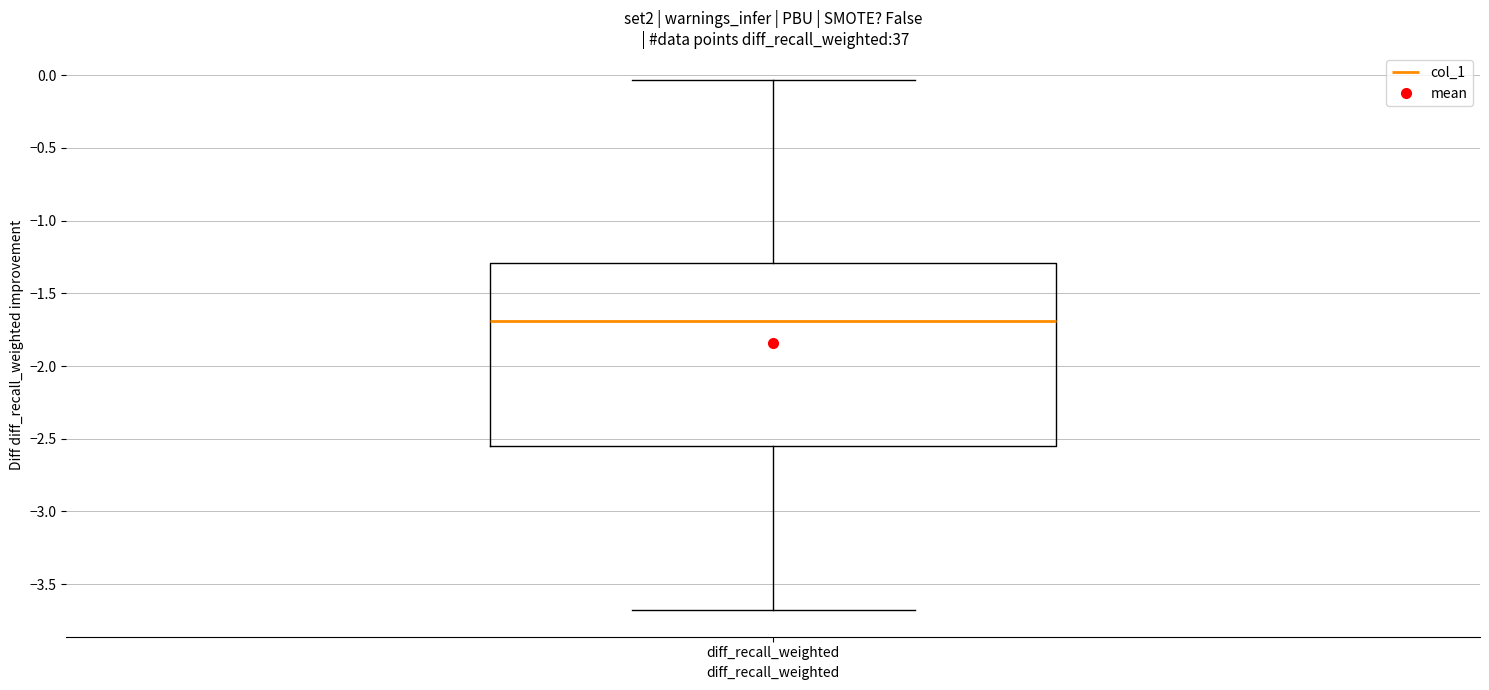

Read this box plot against the y-axis: the position of the median line, the range covered by the box, and the ends of both whiskers. The values are not printed on the chart, so give them approximately, as read against the axis.

median -1.70, box -2.55 to -1.30, whiskers -3.70 to -0.05